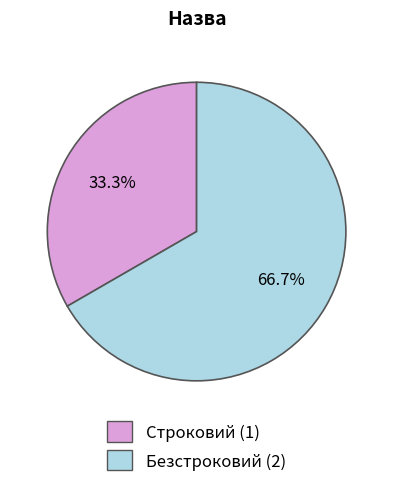

Is there a majority slice in this chart?

Yes